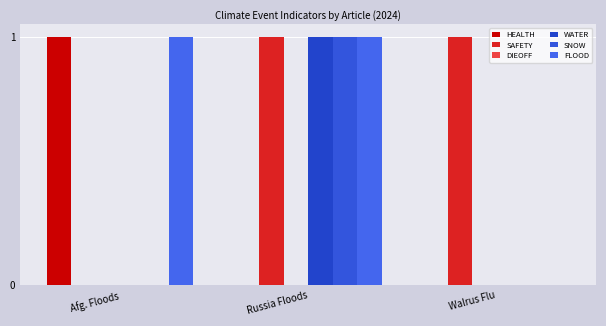

What is the label of the 1st bar from the right?

Walrus Flu